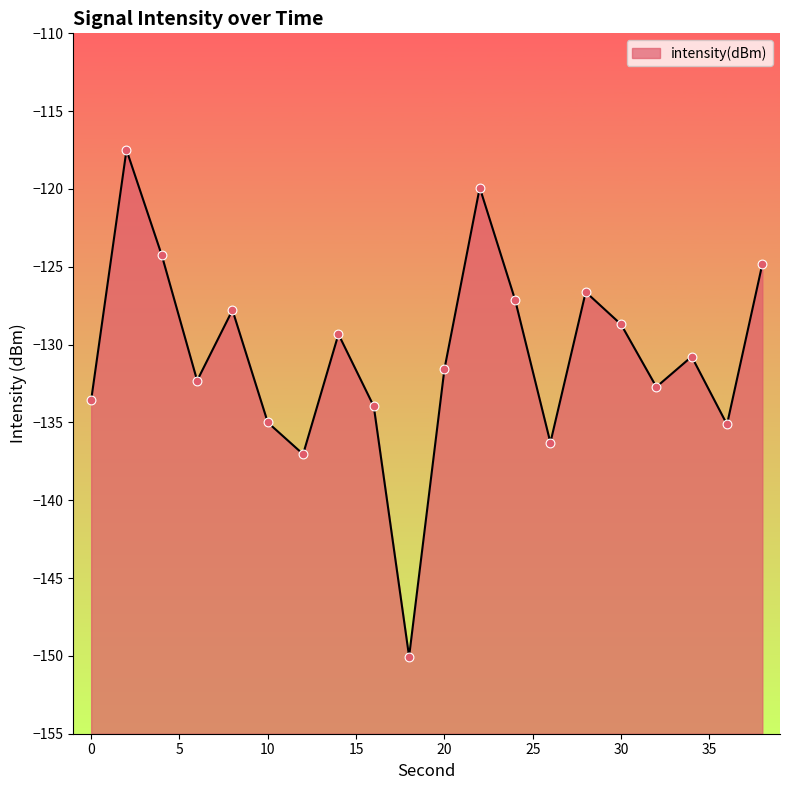

What is the change in value from 0 to 34?

+2.8